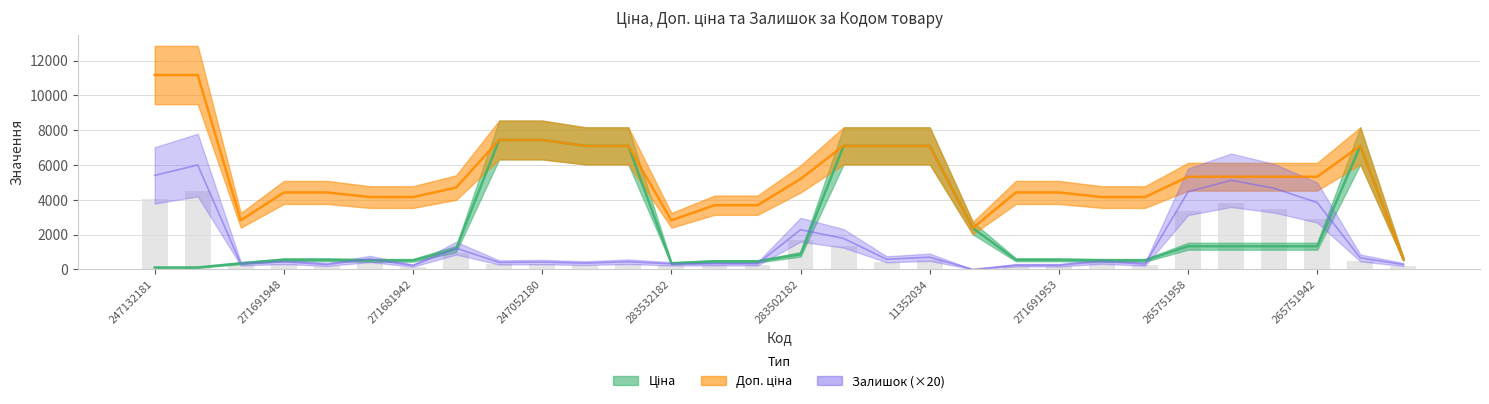

At 271681953, list the series in order from smallest to largest.

Залишок, Ціна, Доп. ціна